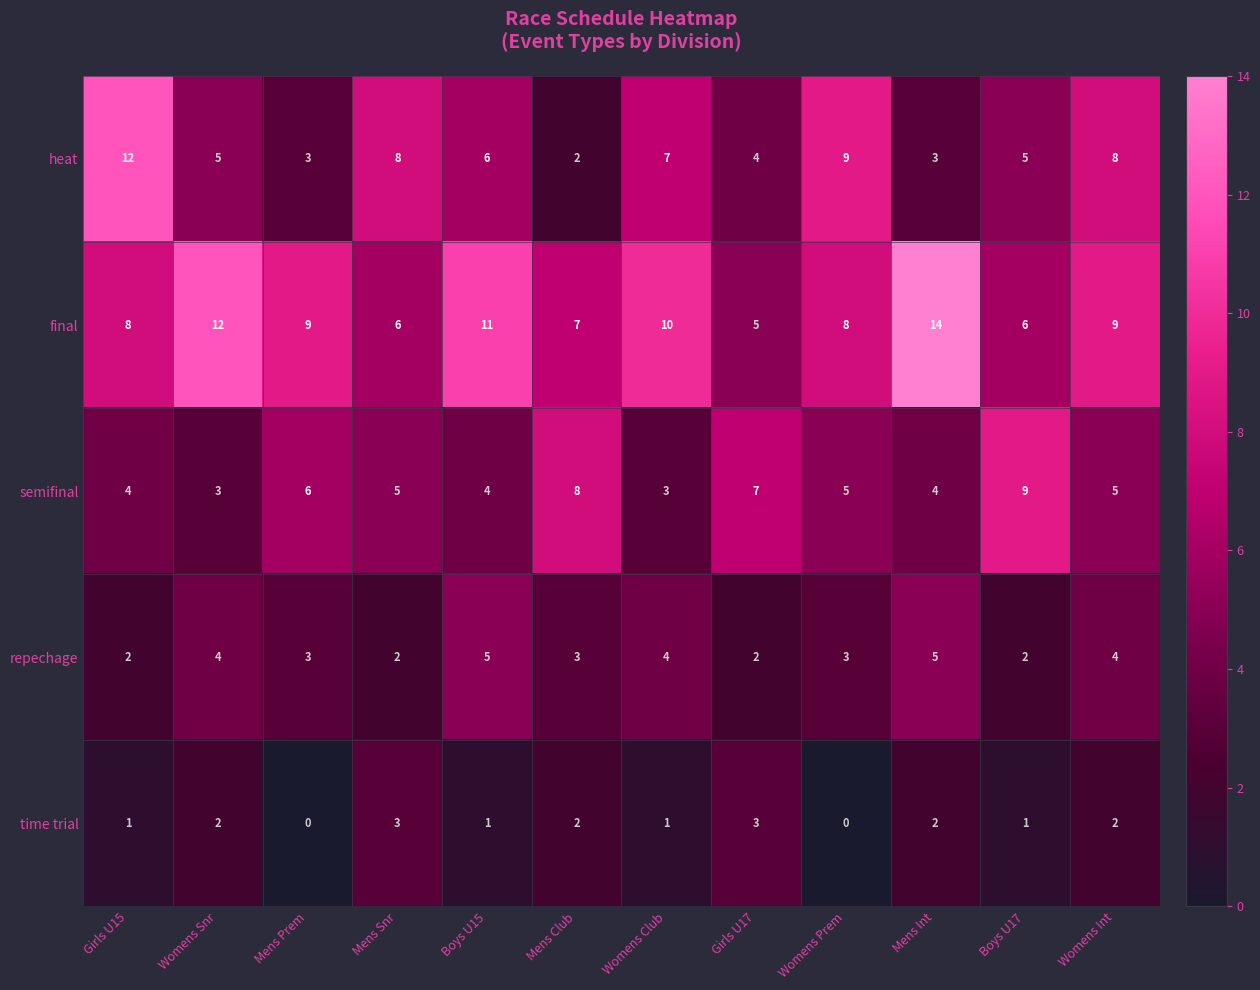

Which series has the largest total across all categories?

final